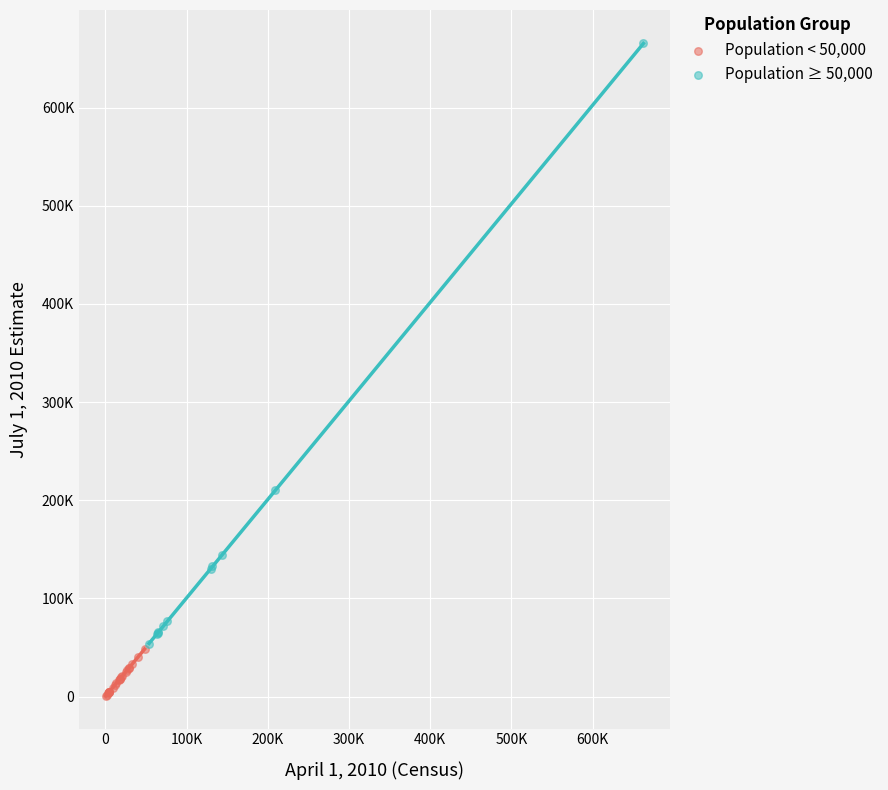

Which series has the widest spread of Y values?

Population ≥ 50,000